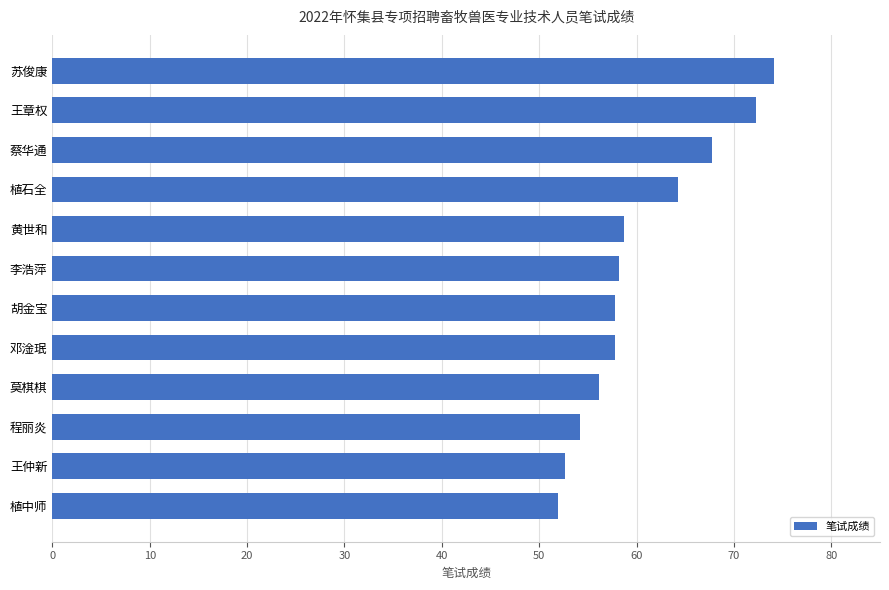

The chart shows a value of 13.3 at 植石全. True or false?

False